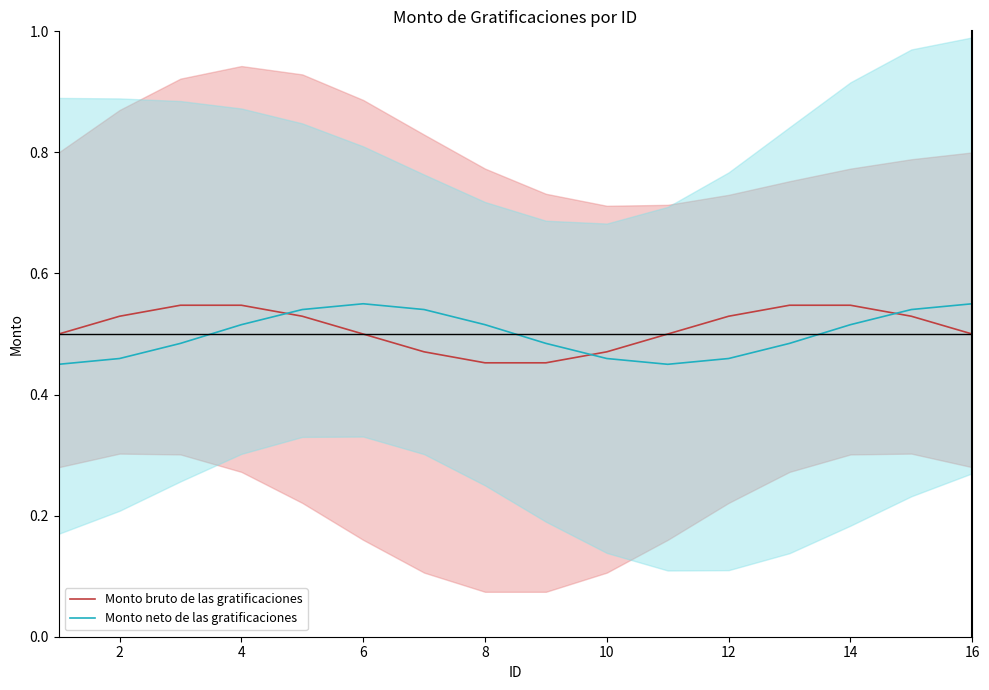

True or false: Monto bruto de las gratificaciones has a value of 0.9 at 14.

False